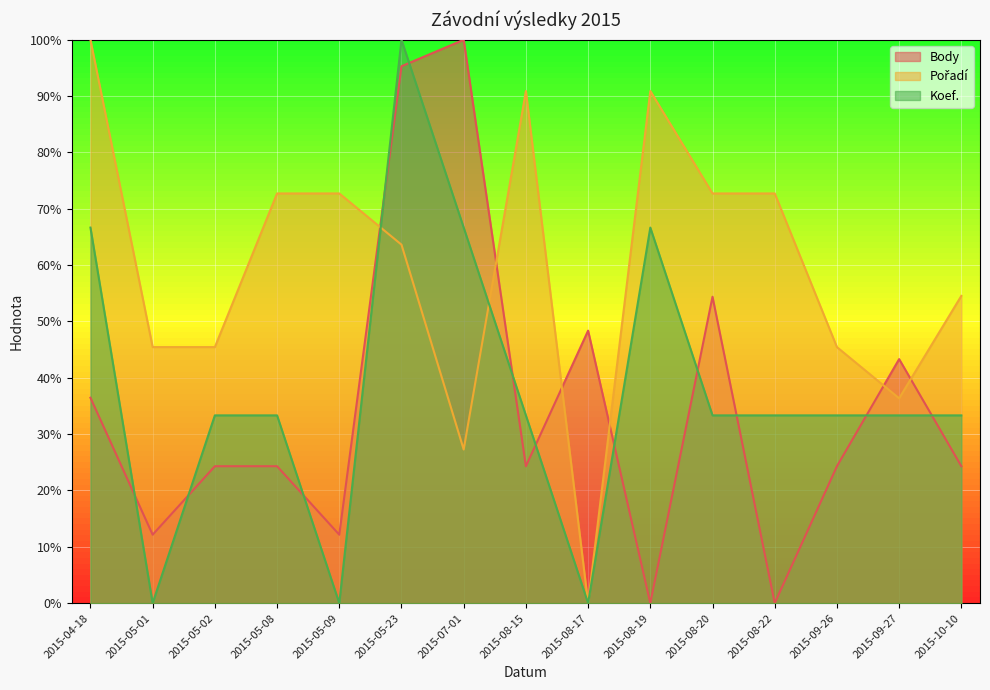

What is the difference between the maximum and minimum values in the Koef. series?

100.0